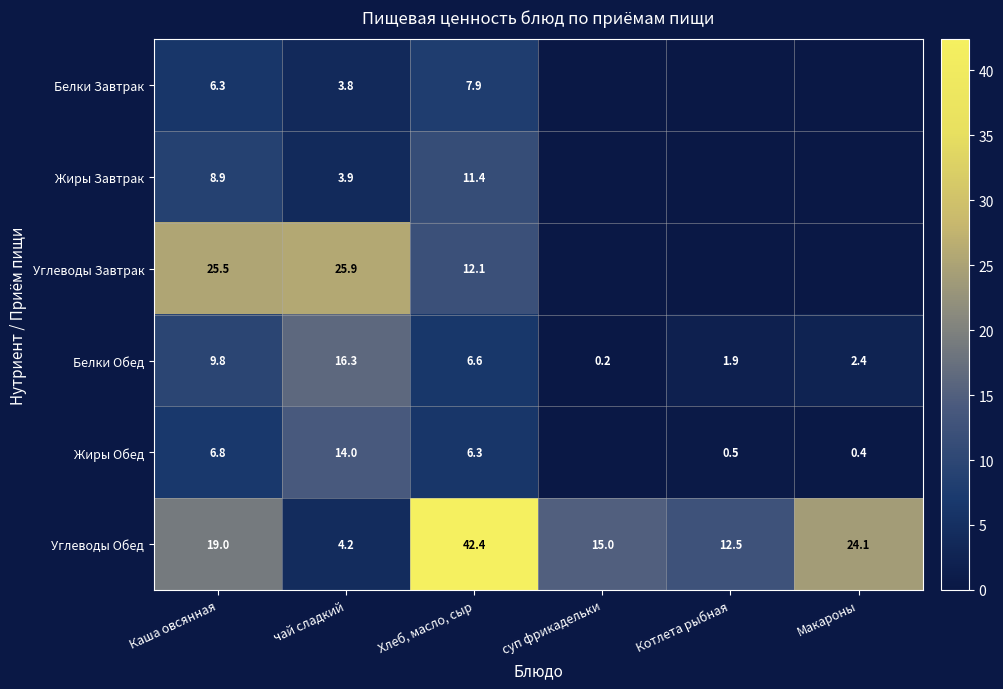

What is the difference between the Углеводы Завтрак values at Каша овсянная and чай сладкий?

0.4